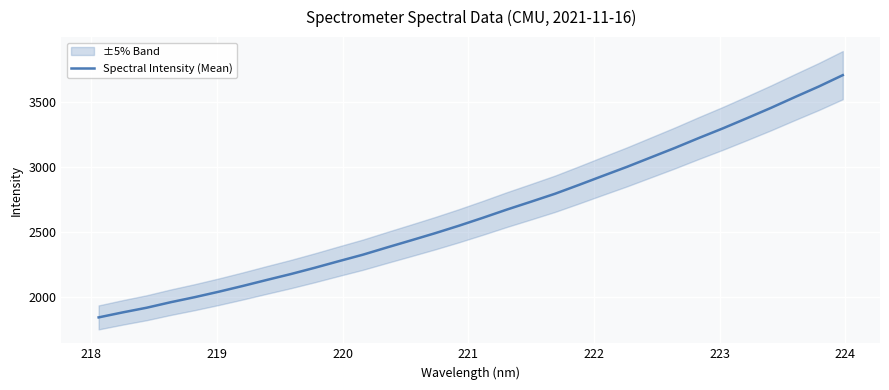

What is the smallest value displayed?

1844.3